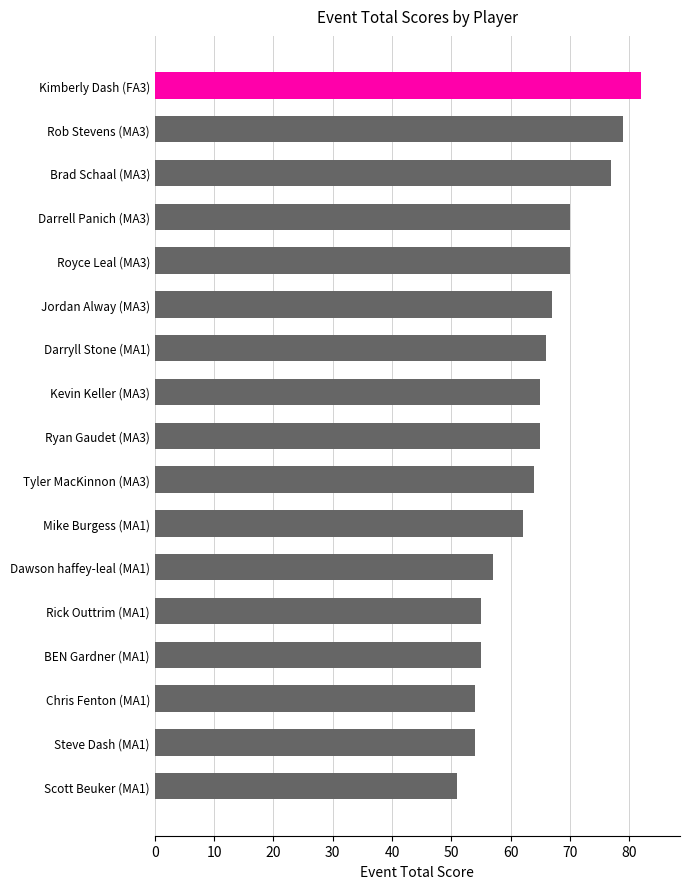

What is the average value?

64